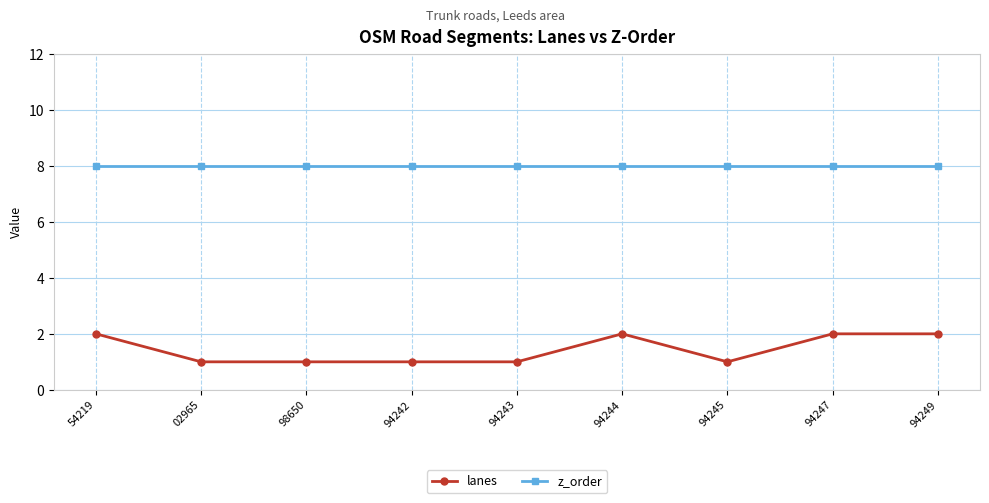

Reading right to left, extract all data points from this chart.

lanes: 94249=2	94247=2	94245=1	94244=2	94243=1	94242=1	98650=1	02965=1	54219=2
z_order: 94249=8	94247=8	94245=8	94244=8	94243=8	94242=8	98650=8	02965=8	54219=8